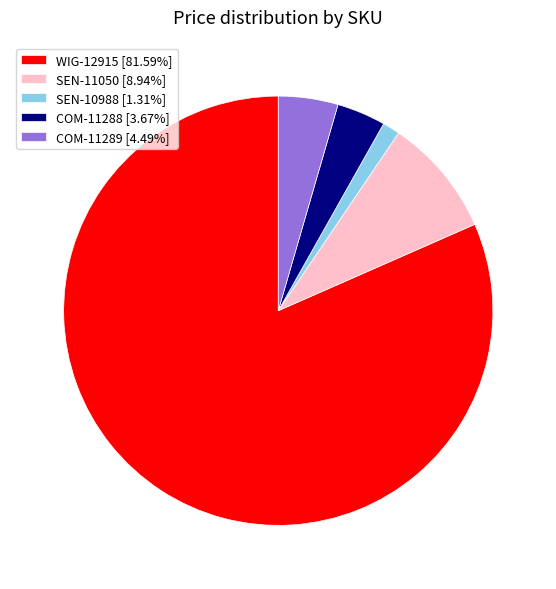

How many segments does this pie chart have?

5